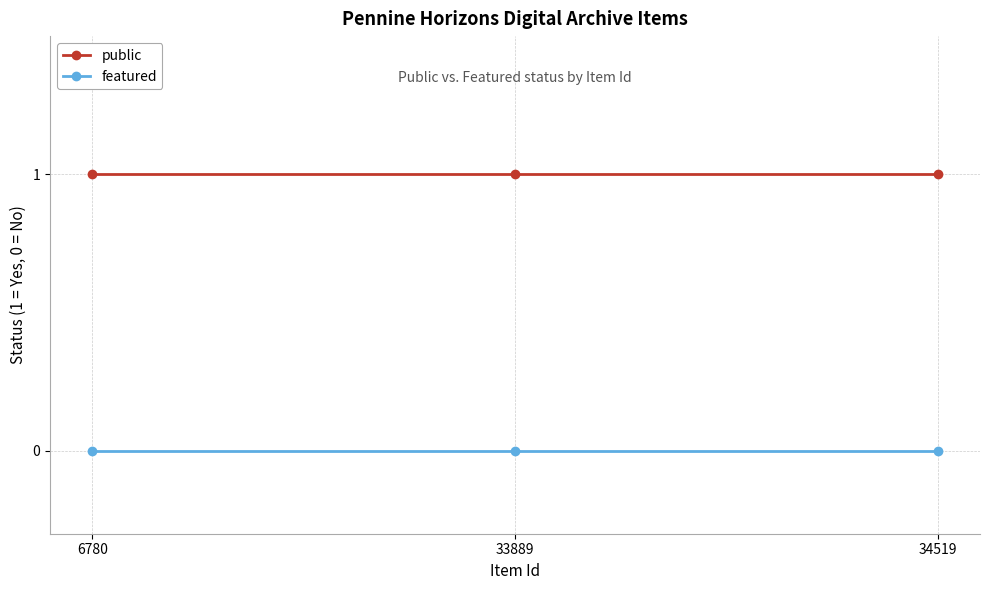

At 6780, list the series in order from smallest to largest.

featured, public